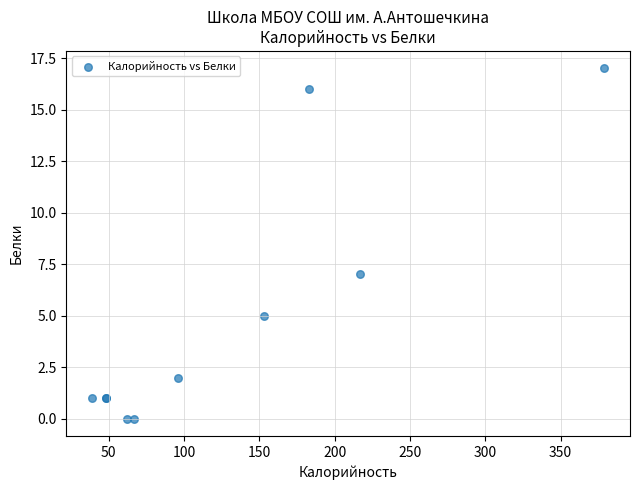

What Y value in the scatter plot is closest to 8?

7